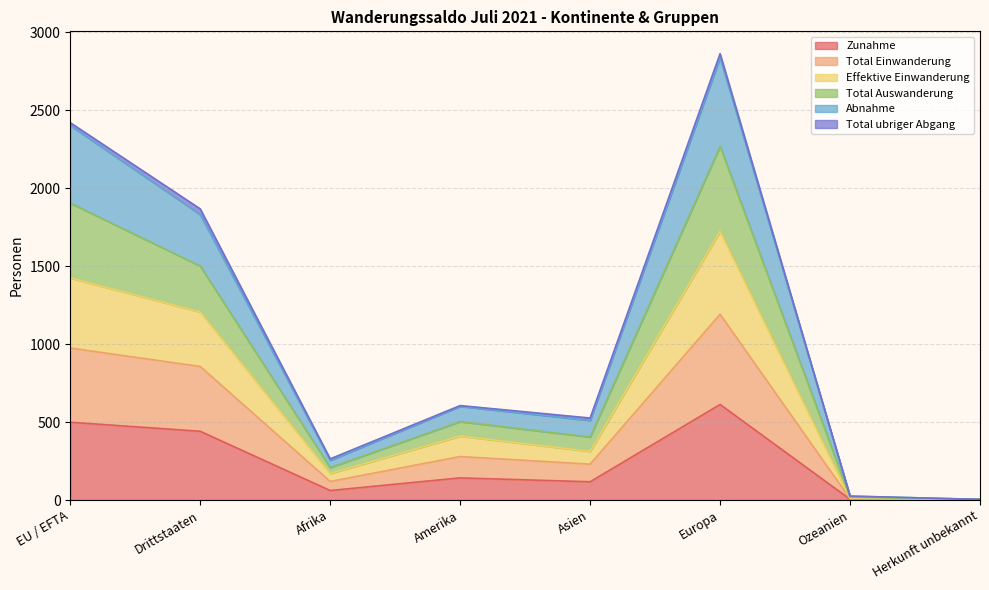

How many values in the Effektive Einwanderung series exceed 503?

3